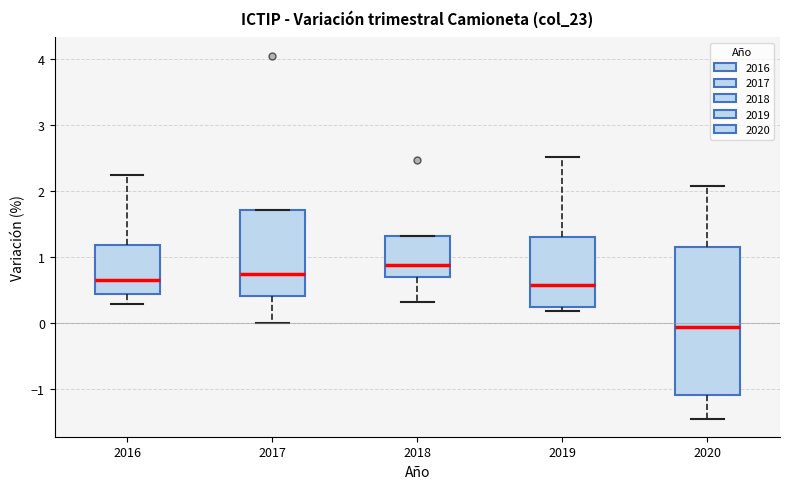

Which box has the highest median line?

2018